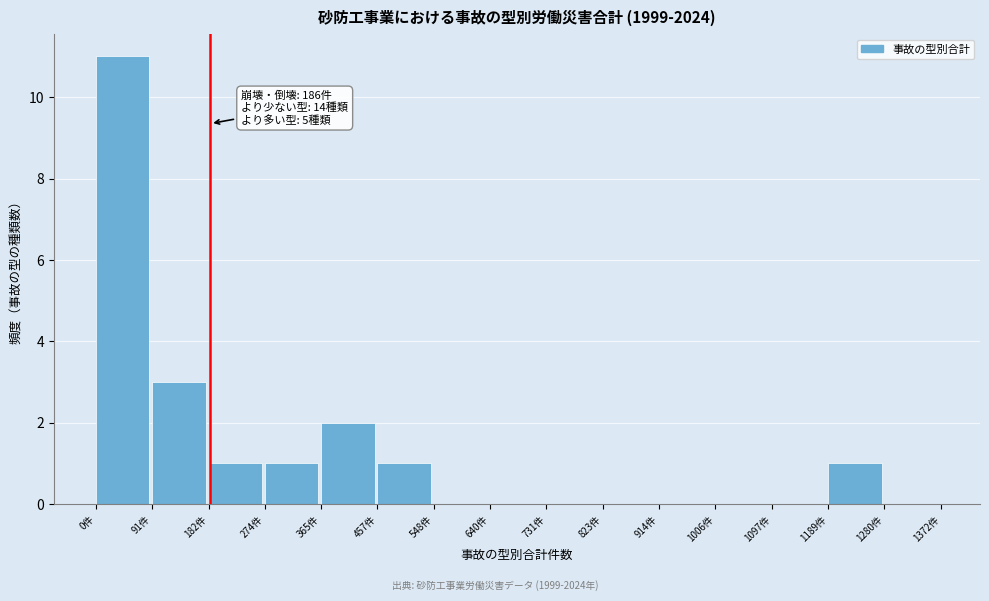

Which range on the x-axis has the tallest bar?

0 to 90